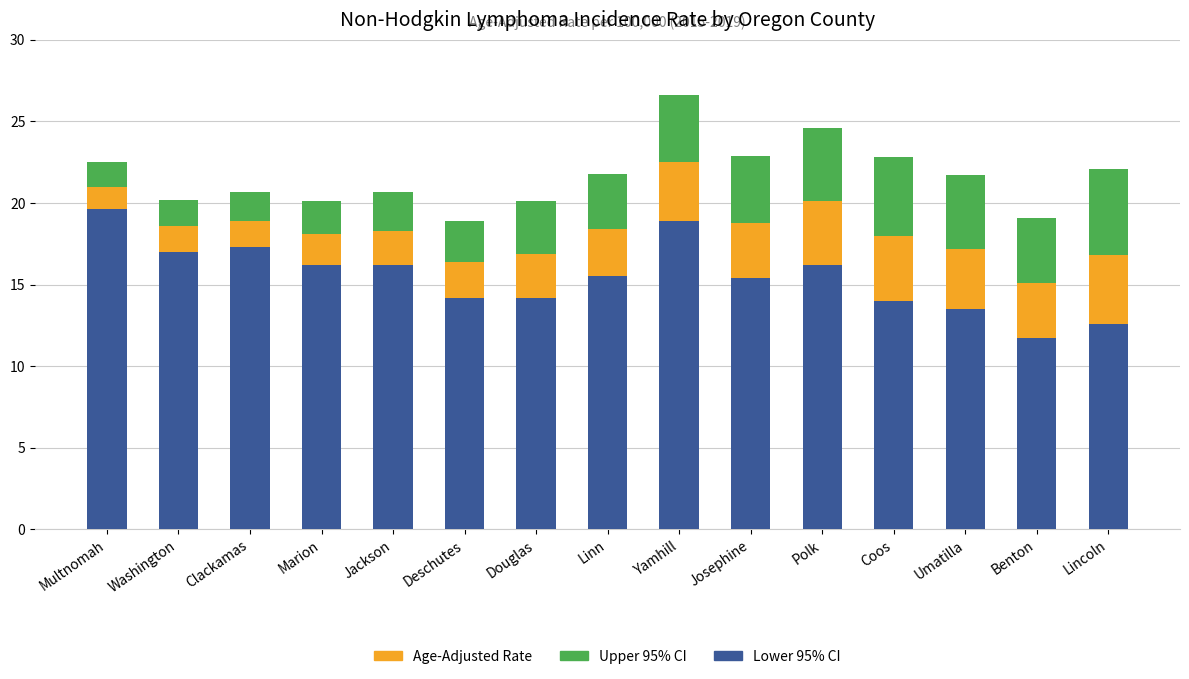

What is the total value across all series at Coos?

22.8